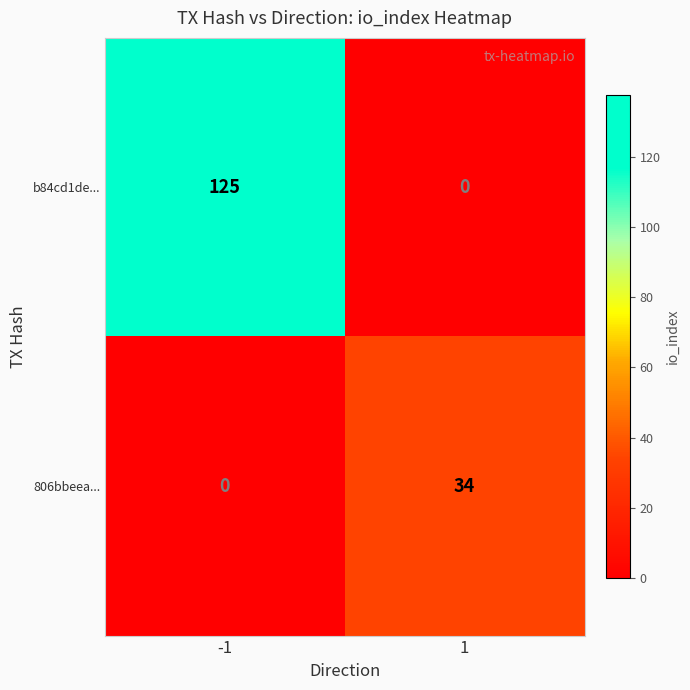

Count the number of categories in the chart.

2